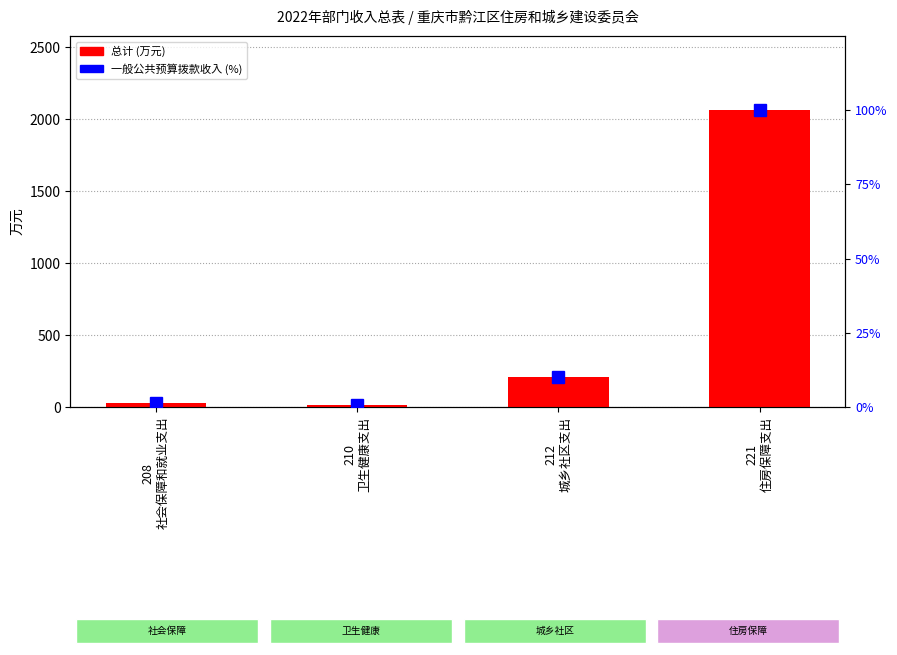

What is the difference between the 一般公共预算拨款收入 (%) values at 208
社会保障和就业支出 and 212
城乡社区支出?

8.9